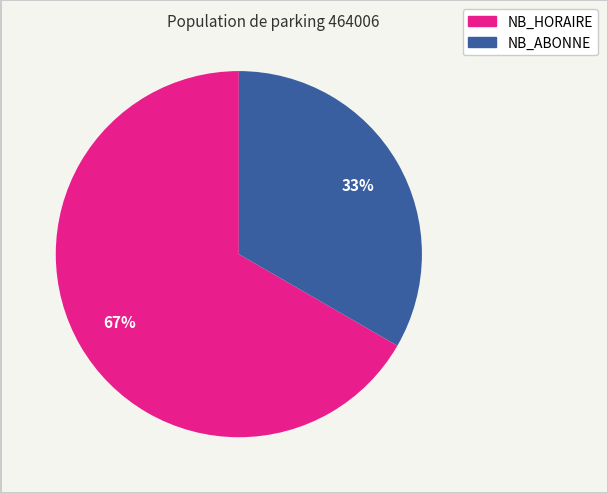

Does NB_ABONNE account for over 50% of the chart?

No